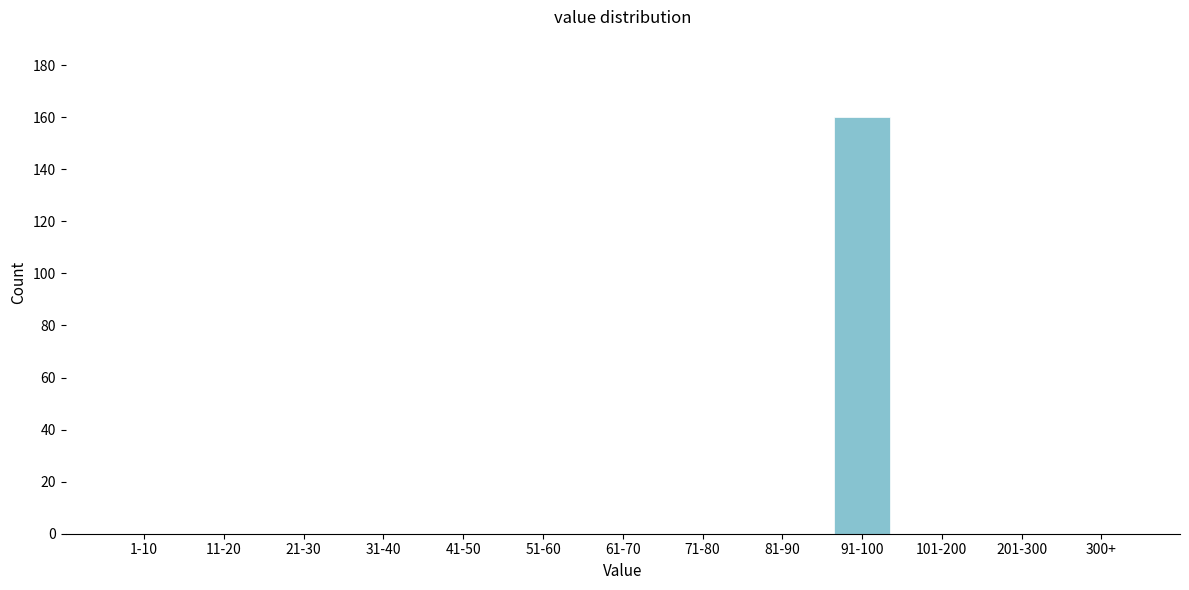

Reading left to right, list all the values displayed in this chart.

1-10=0	11-20=0	21-30=0	31-40=0	41-50=0	51-60=0	61-70=0	71-80=0	81-90=0	91-100=160	101-200=0	201-300=0	300+=0